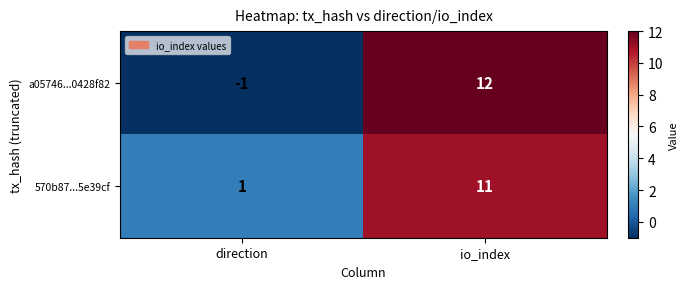

The value of 570b87...5e39cf at io_index is 15. True or false?

False